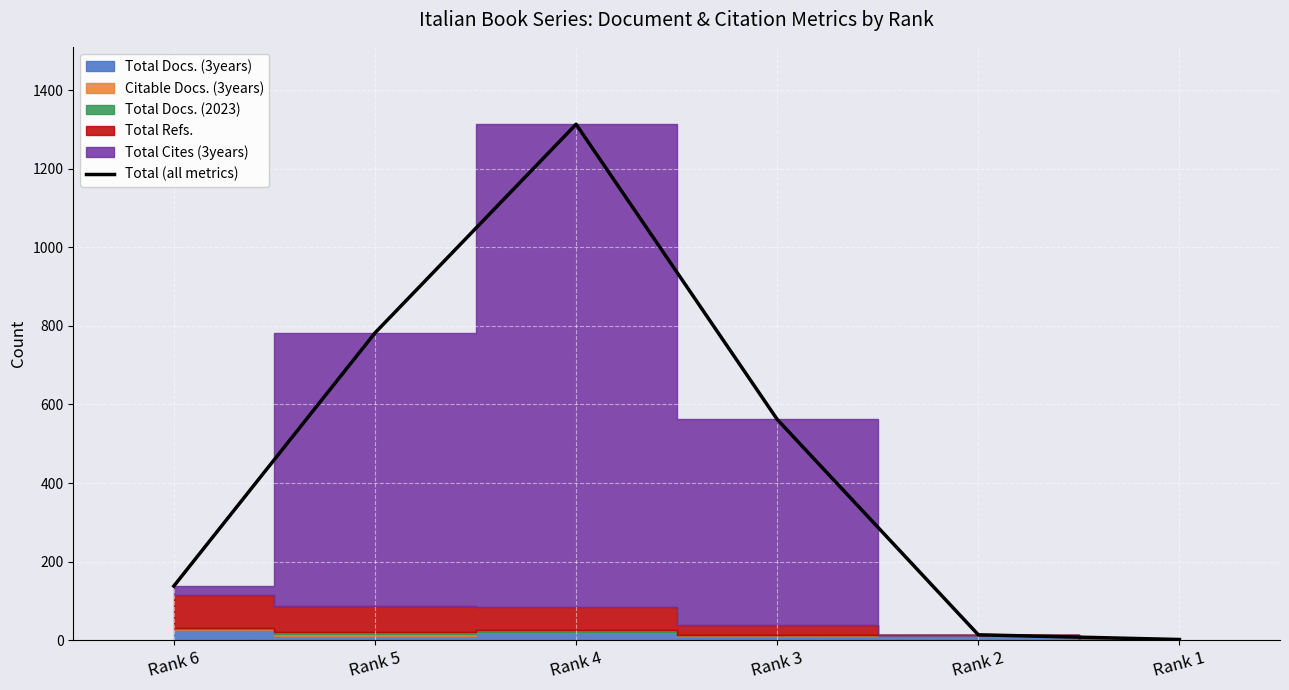

What is the average value?

468